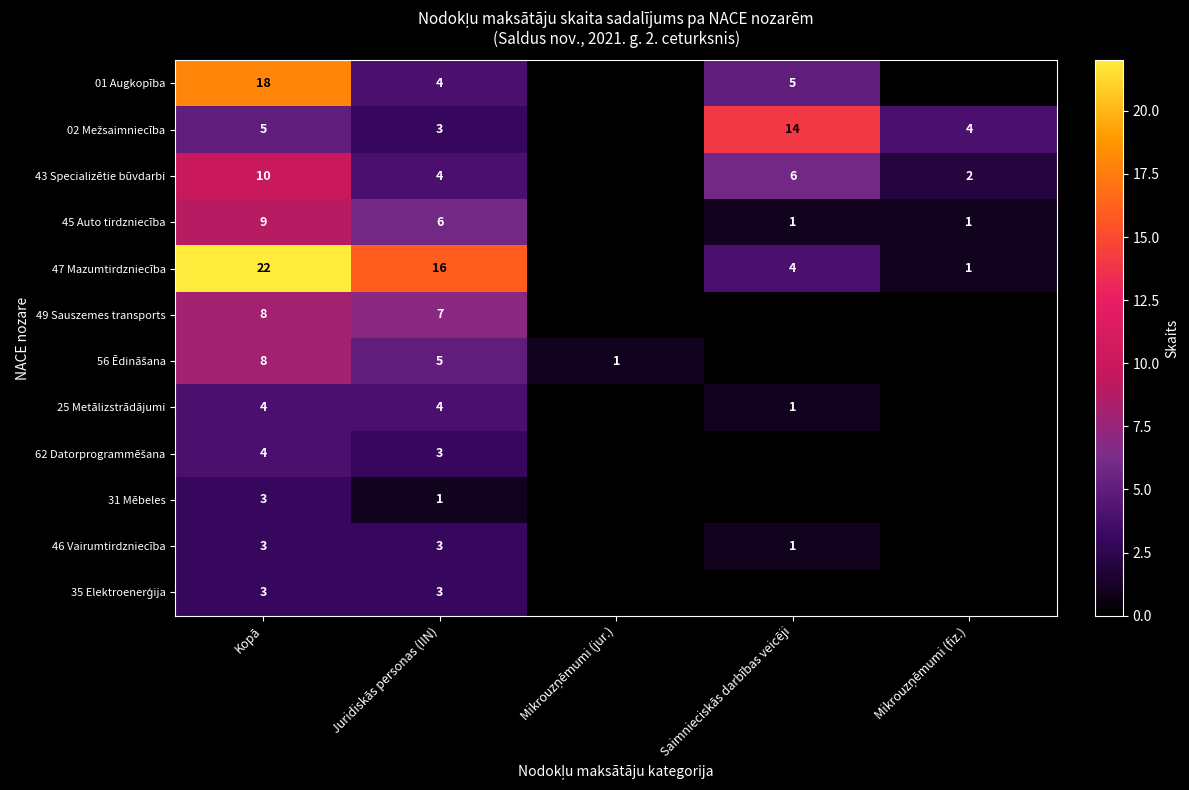

The 46 Vairumtirdzniecība series shows 3 at Kopā. True or false?

True